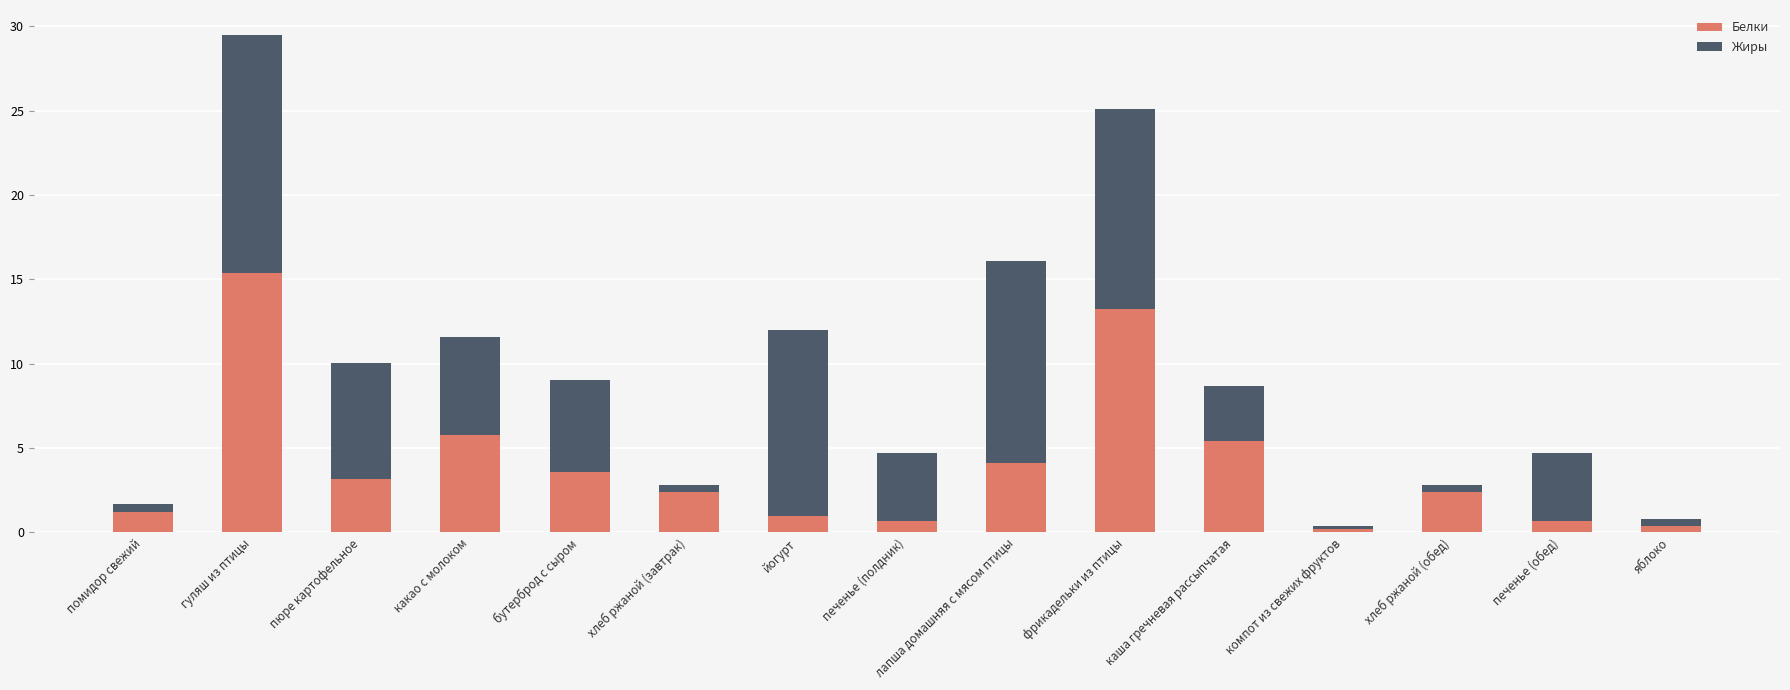

At which category is the sum across all series the highest?

гуляш из птицы